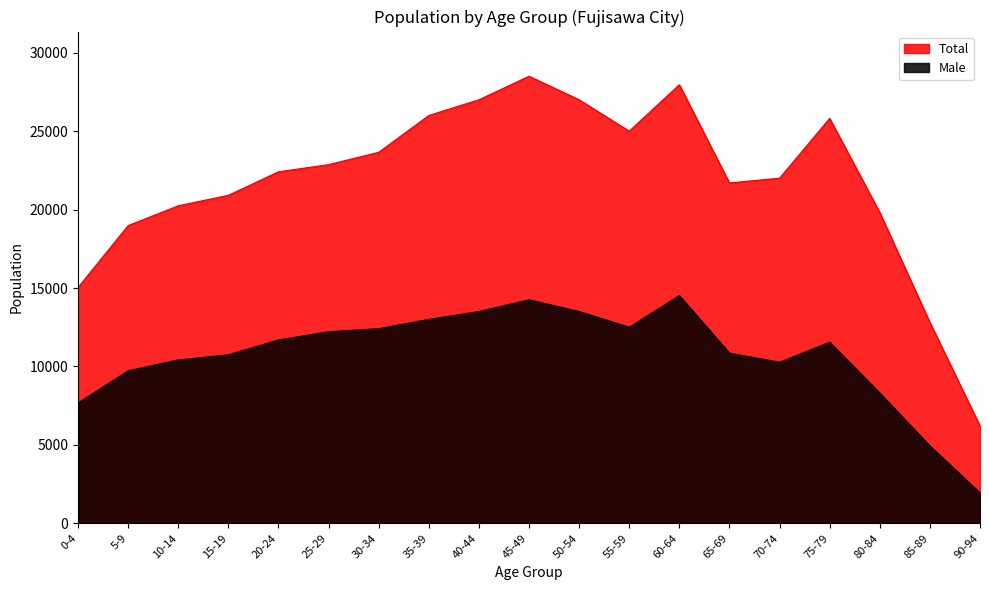

Which series has the largest range (max minus min)?

Total